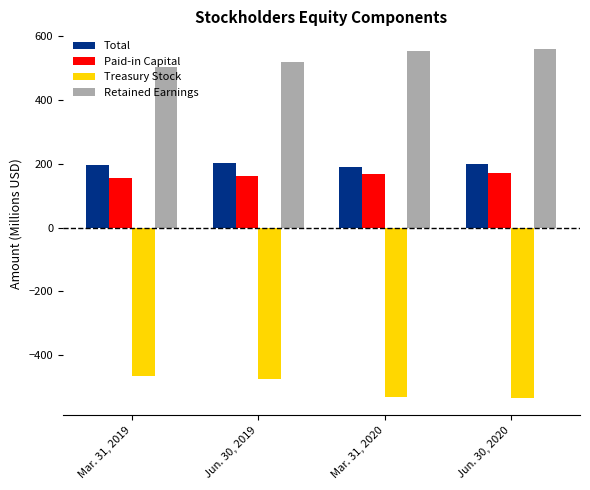

What is the label of the 4th bar from the right?

Mar. 31, 2019